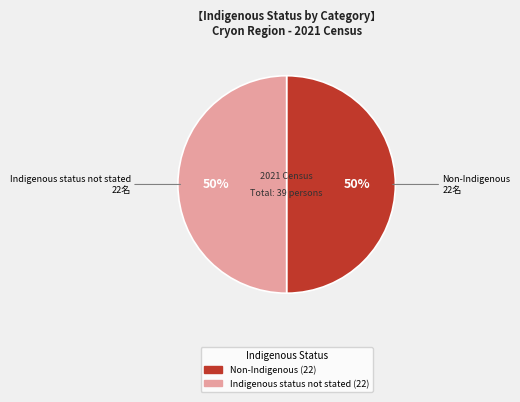

To the nearest percent, what portion does Indigenous status not stated represent?

50%